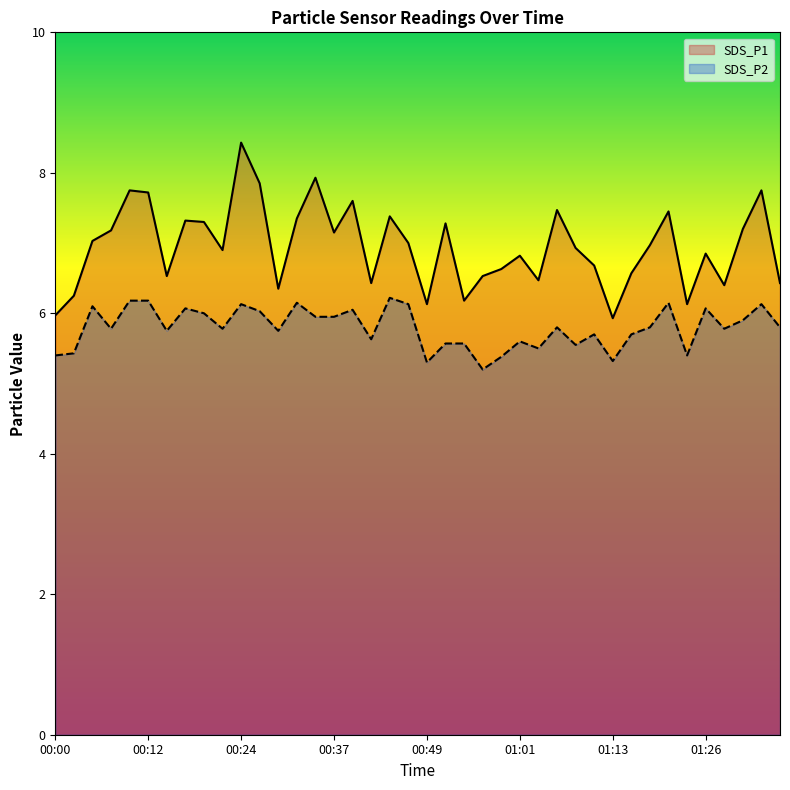

What position from the right is 01:33?

2